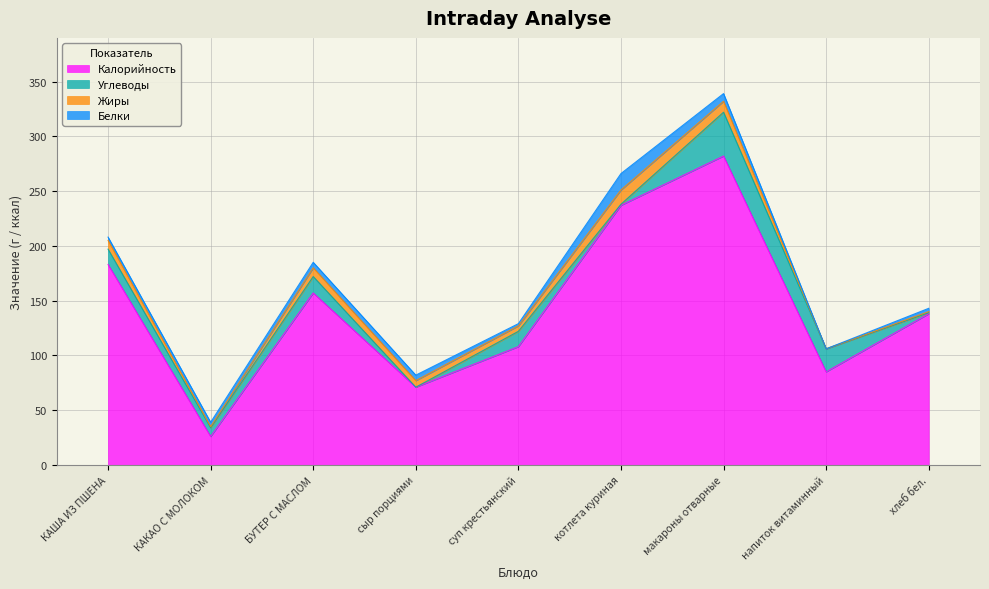

How many intersections are there between Жиры and Углеводы?

4